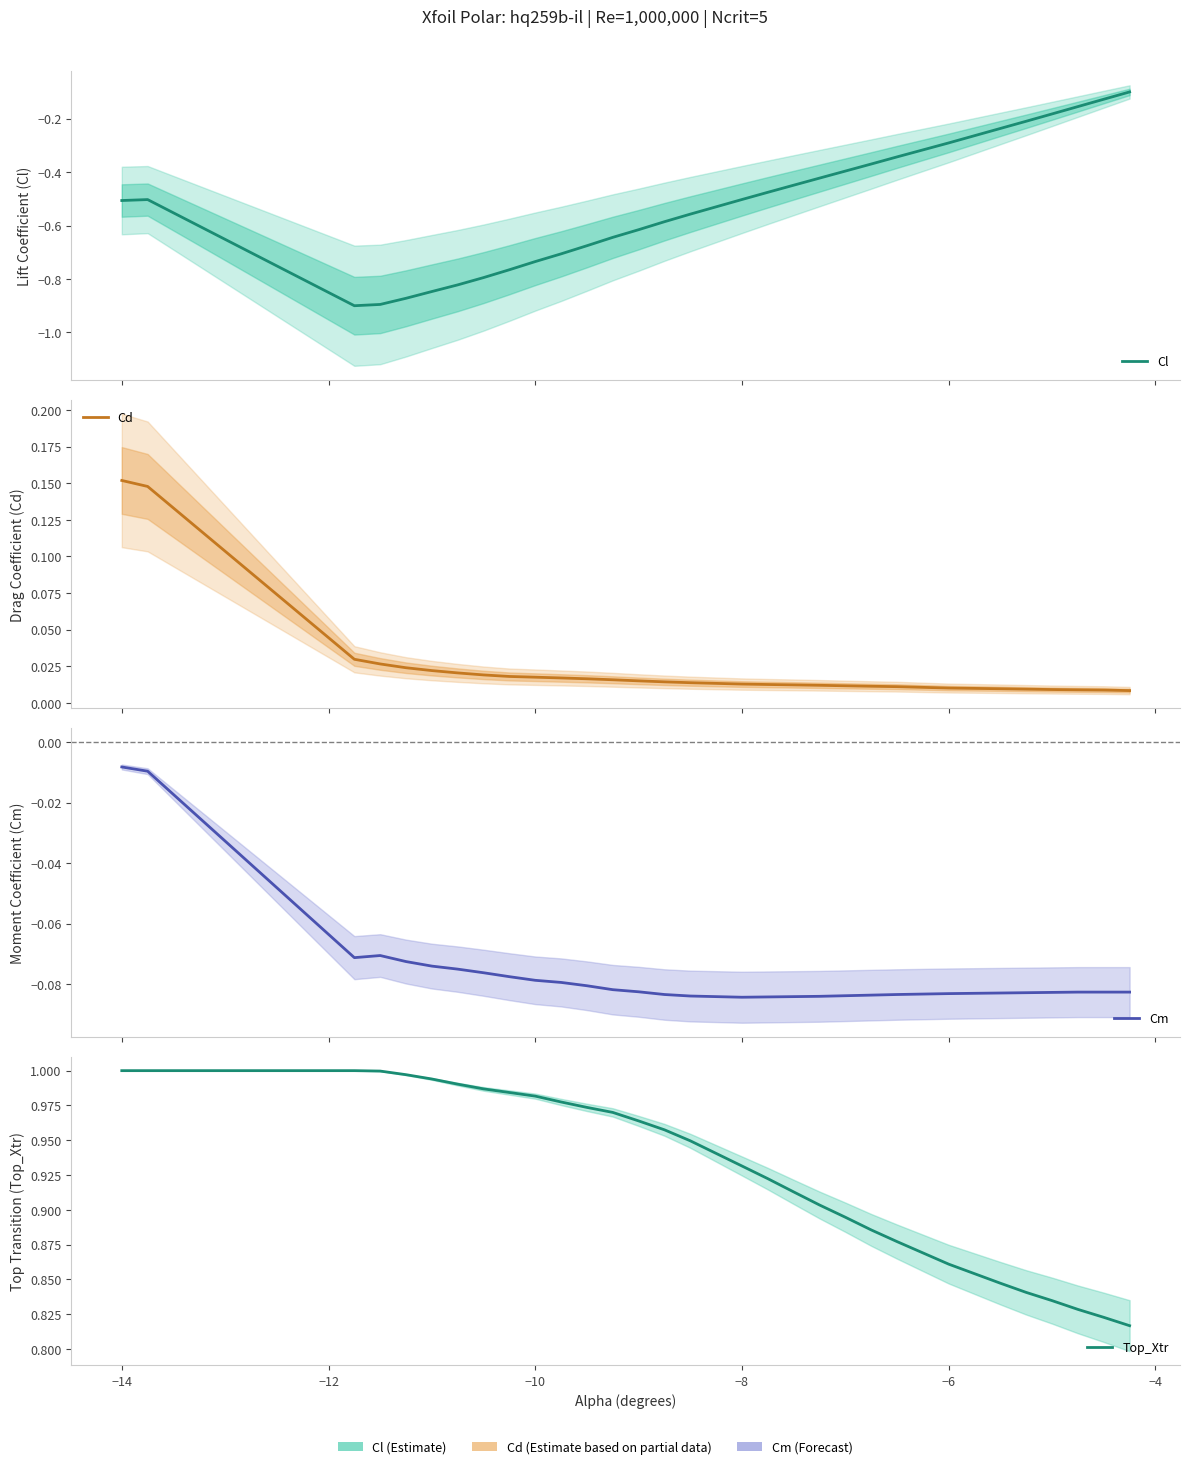

Does the chart display data point markers on the line(s)?

No